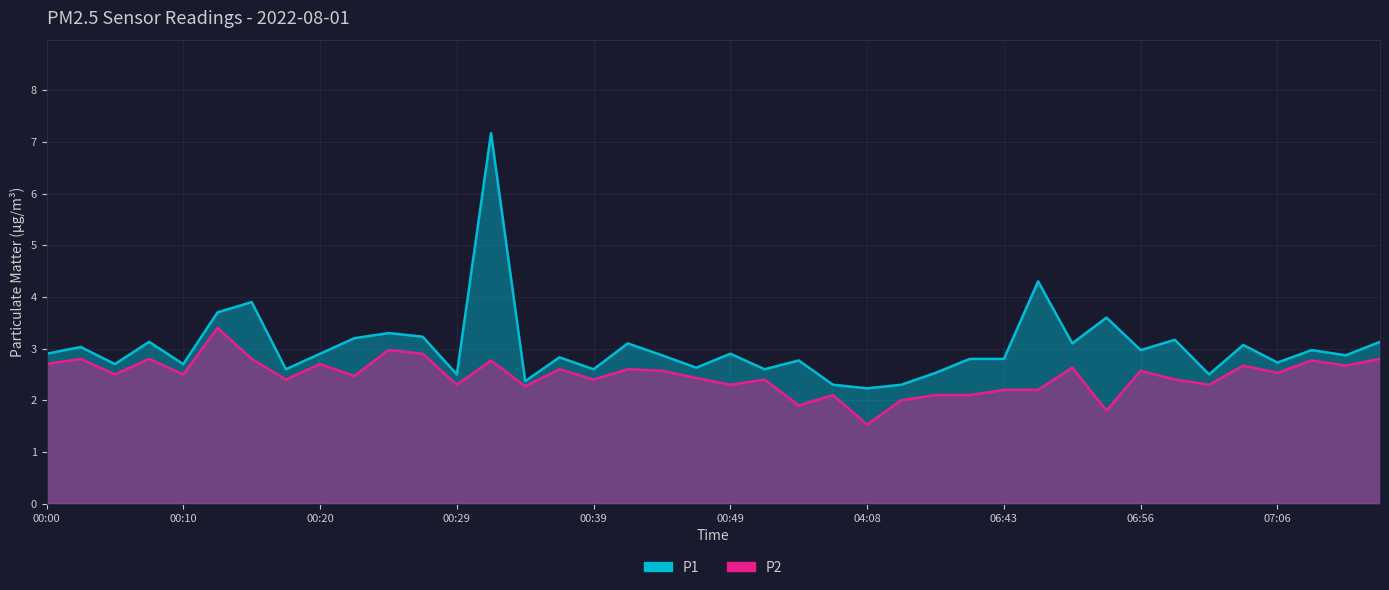

What is the average value of the P1 series?

3.0